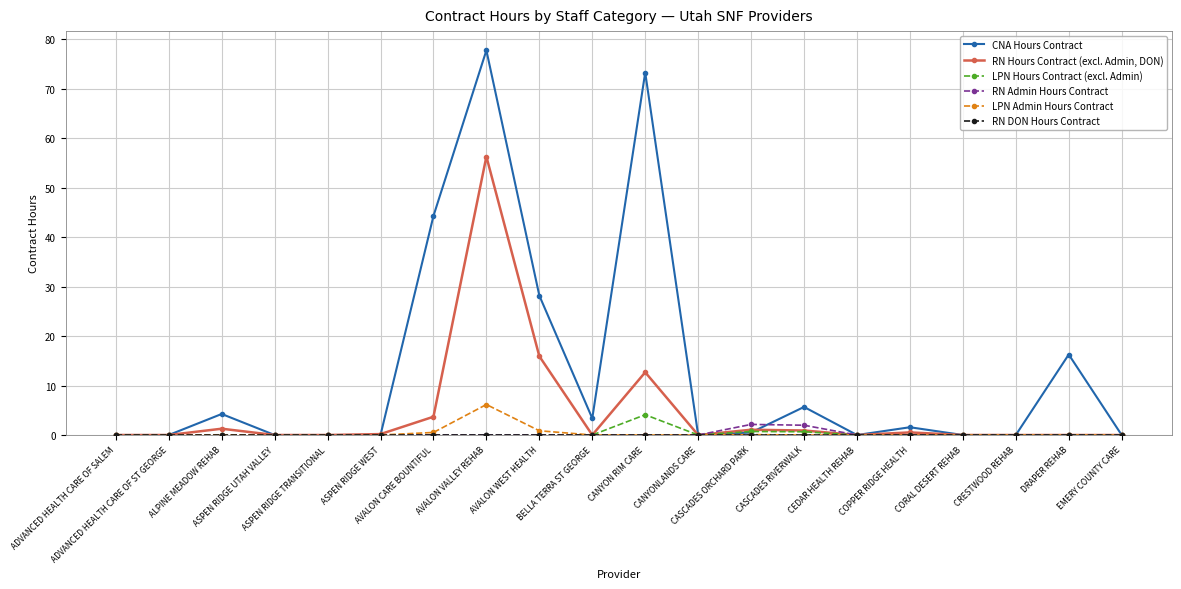

True or false: RN Admin Hours Contract and CNA Hours Contract intersect in this chart.

True